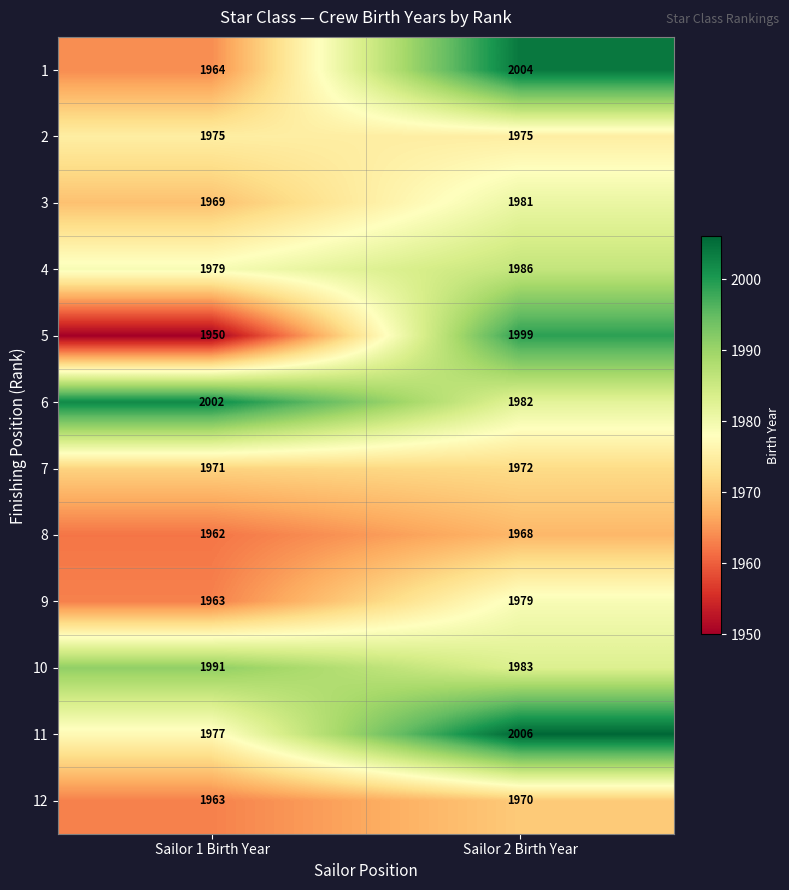

Rank the series by their maximum value, from lowest to highest.

8, 12, 7, 2, 9, 3, 4, 10, 5, 6, 1, 11